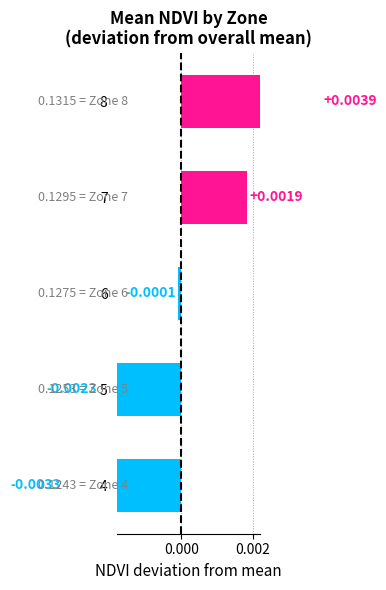

True or false: the data shows 0.0 at 7.

True